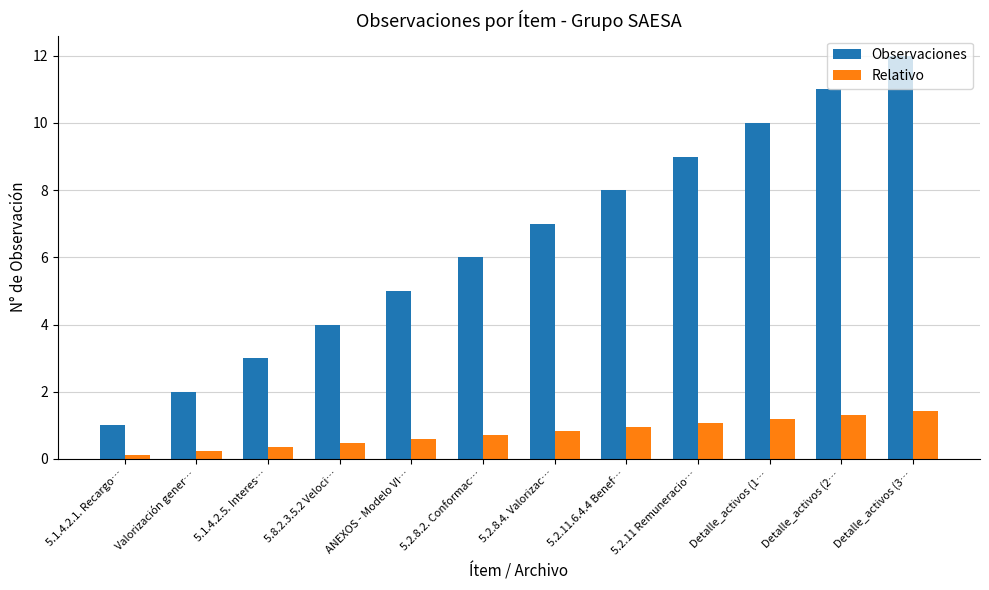

What are all the series names shown in the legend?

Observaciones, Relativo